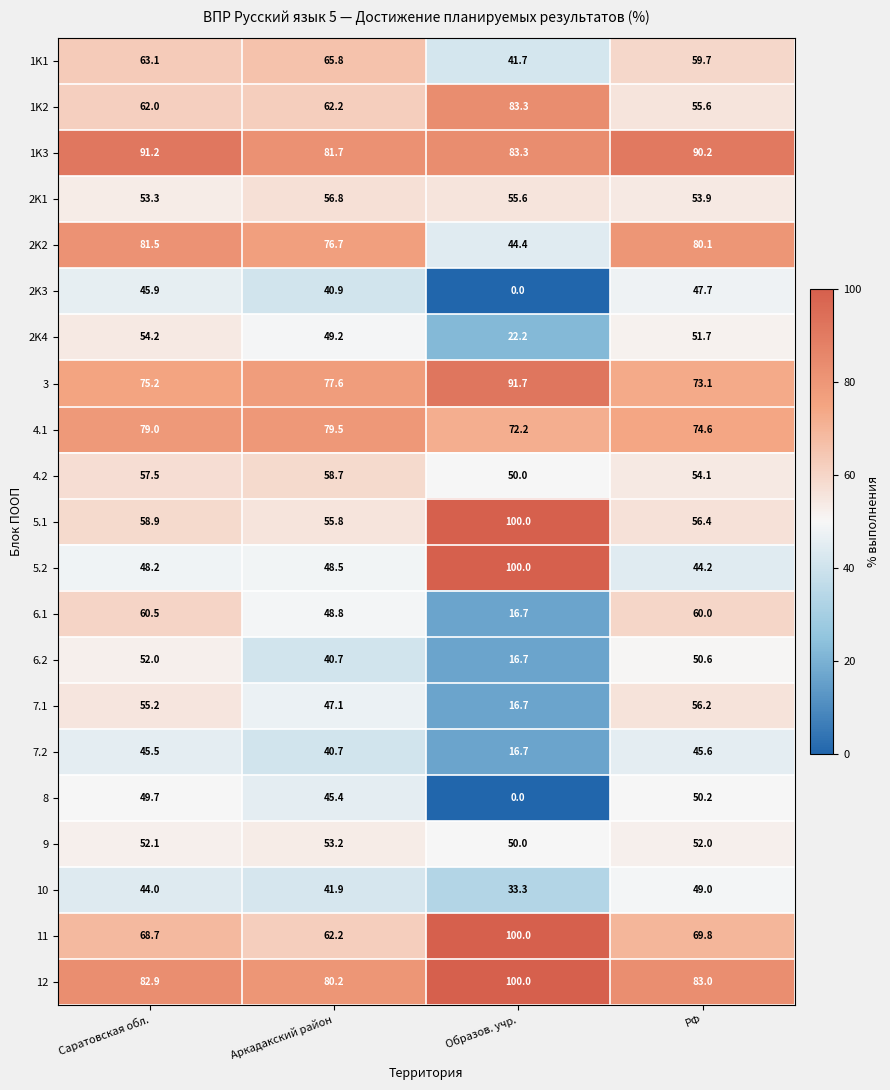

Which series changed the most between Образов. учр. and РФ?

5.2